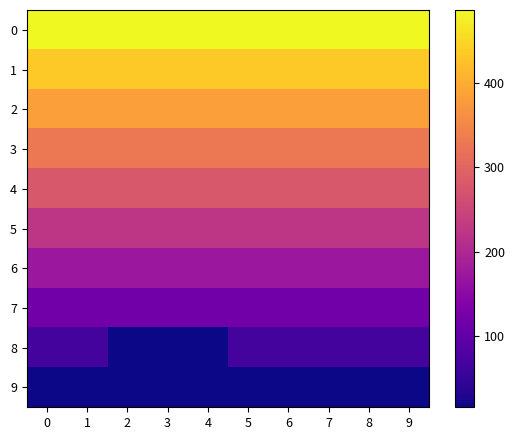

Count the number of data series in this chart.

10